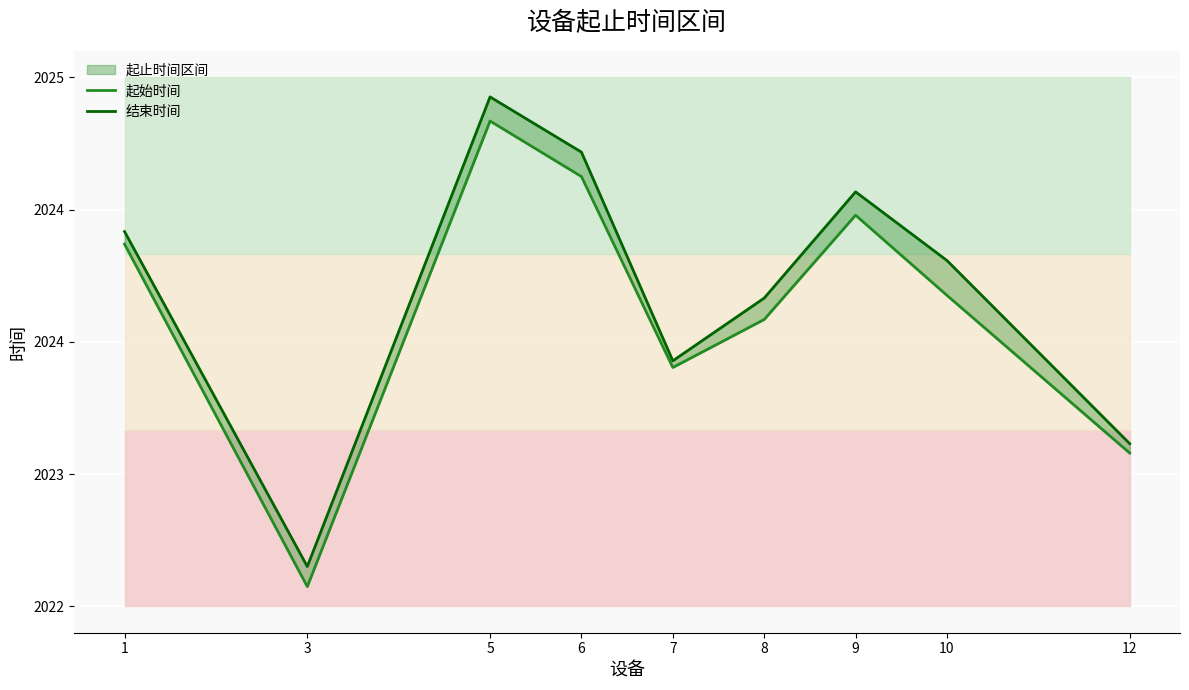

Rank the series by their average value, from lowest to highest.

起始时间, 结束时间